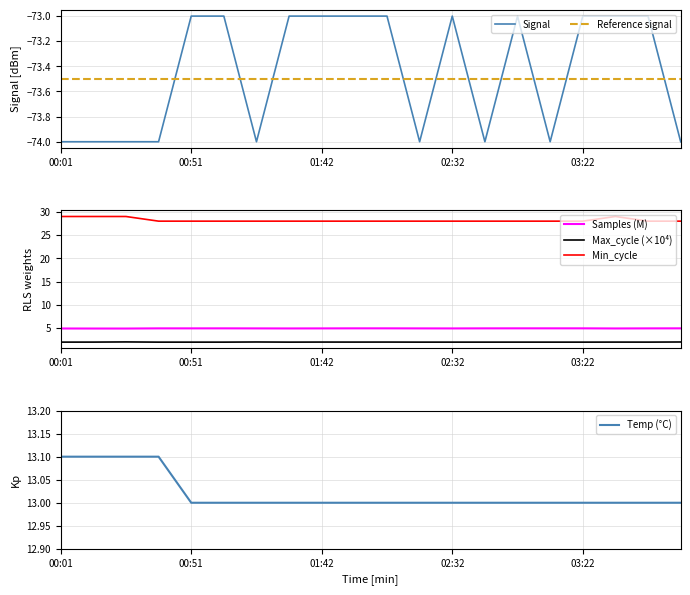

Does the chart have visible grid lines?

Yes